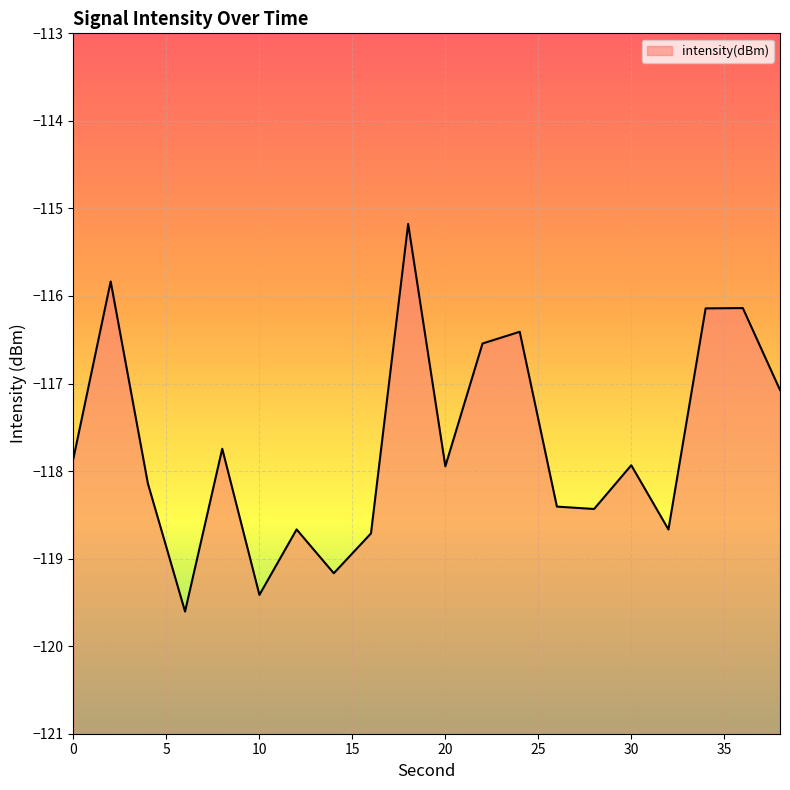

What is the average value?

-117.7